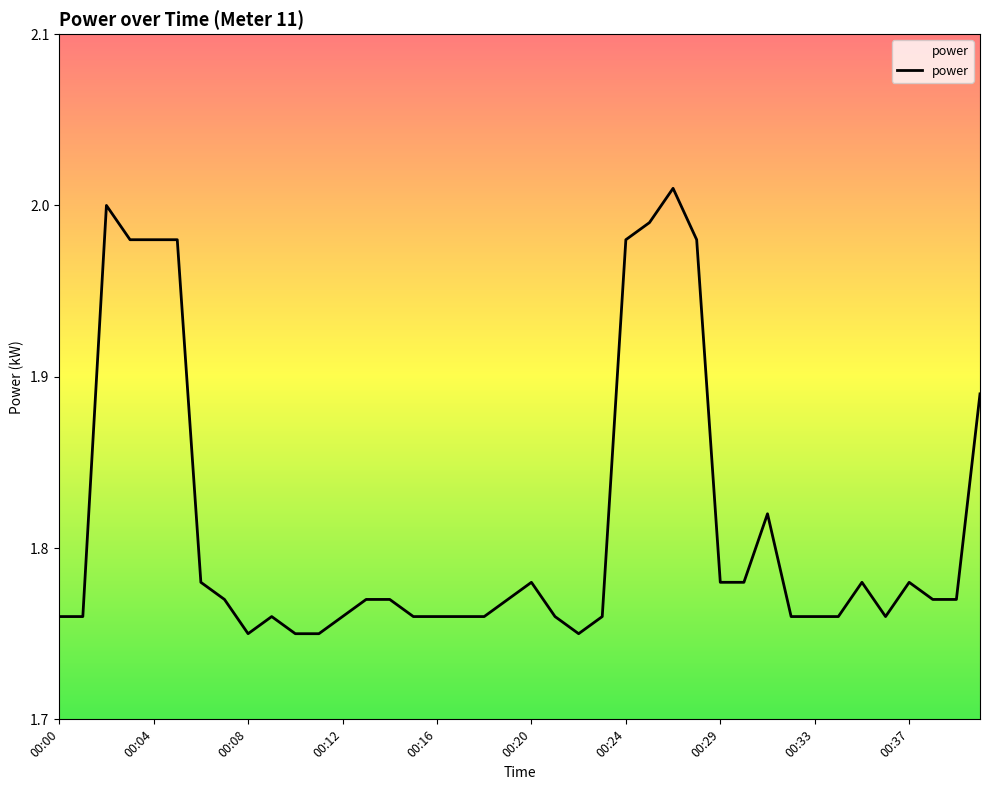

Does the chart display data point markers on the line(s)?

No